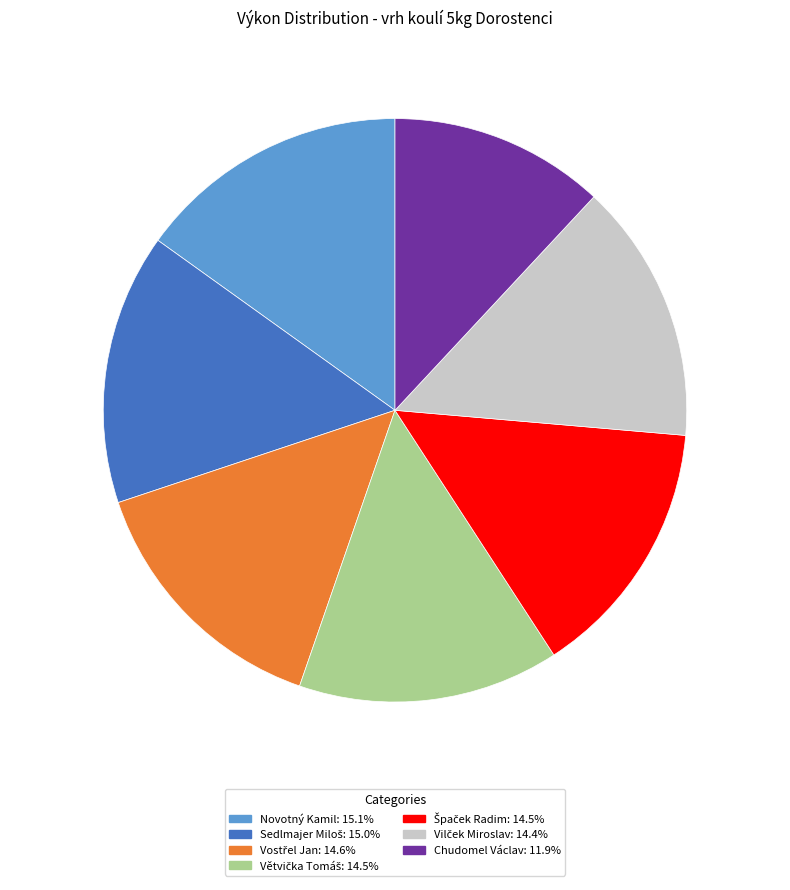

How many slices are in this pie chart?

7